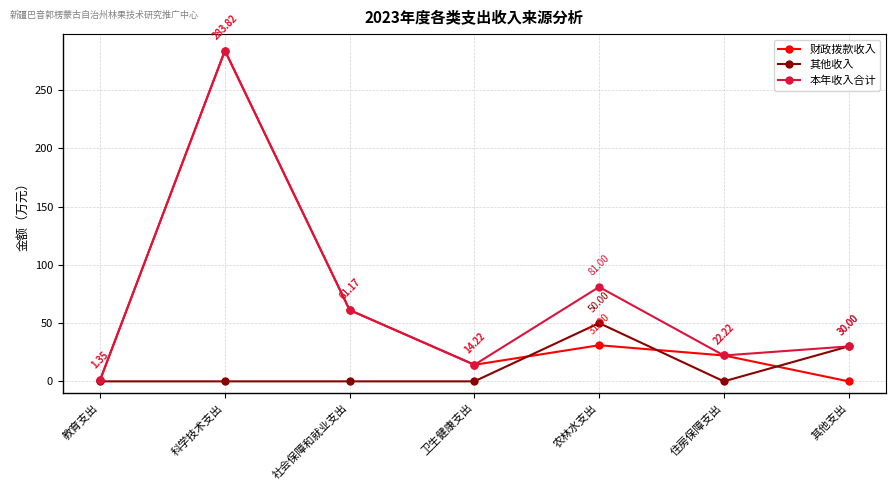

The 财政拨款收入 series shows 283.8 at 科学技术支出. True or false?

True